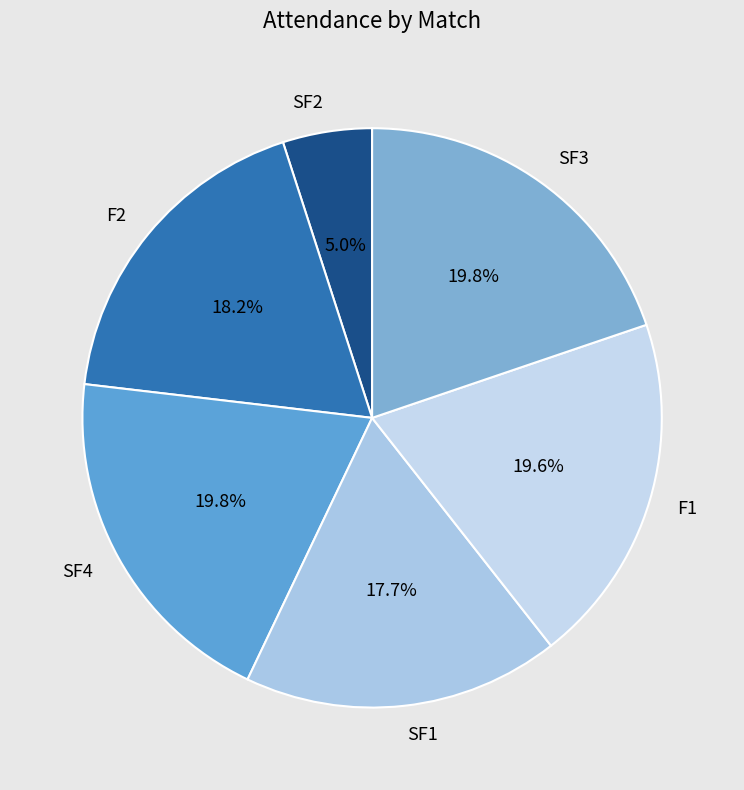

Is SF2 the majority of the pie?

No